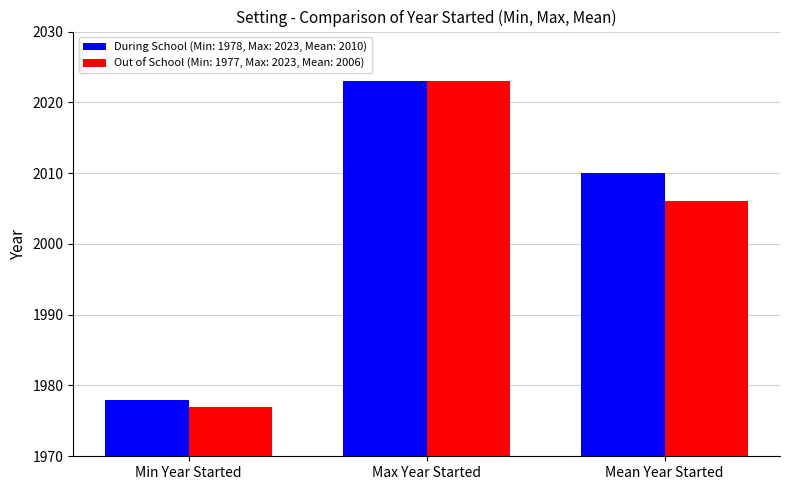

At which category is the sum across all series the highest?

Max Year Started